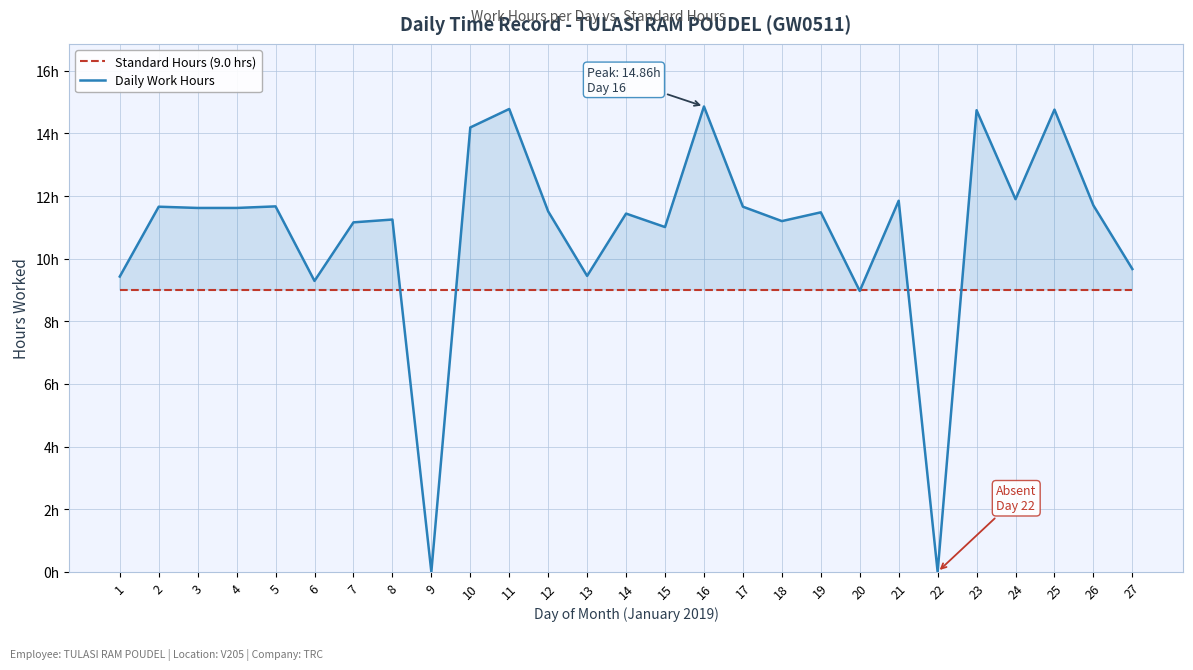

Read the Standard Hours (9.0 hrs) value at 13.

9.0